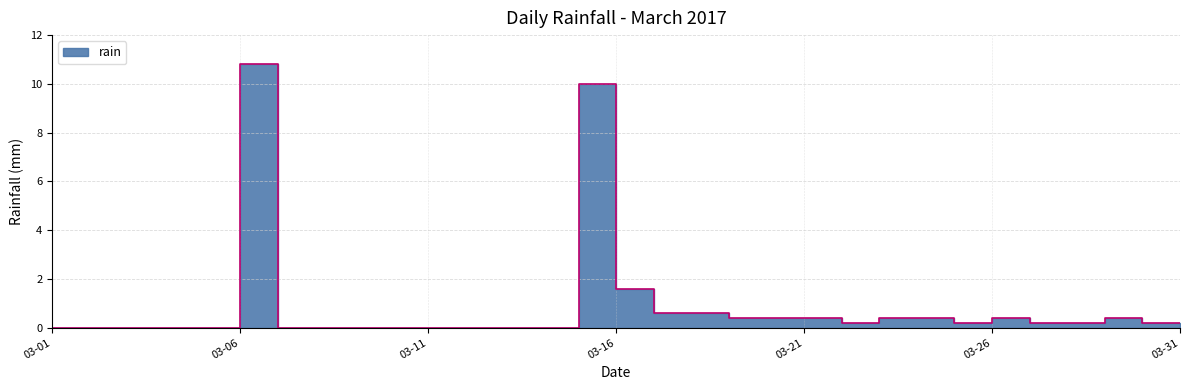

List the labels in order of value, smallest first.

2017-03-01, 2017-03-02, 2017-03-03, 2017-03-04, 2017-03-05, 2017-03-06, 2017-03-08, 2017-03-09, 2017-03-10, 2017-03-11, 2017-03-12, 2017-03-13, 2017-03-14, 2017-03-15, 2017-03-23, 2017-03-26, 2017-03-28, 2017-03-29, 2017-03-31, 2017-03-20, 2017-03-21, 2017-03-22, 2017-03-24, 2017-03-25, 2017-03-27, 2017-03-30, 2017-03-18, 2017-03-19, 2017-03-17, 2017-03-16, 2017-03-07